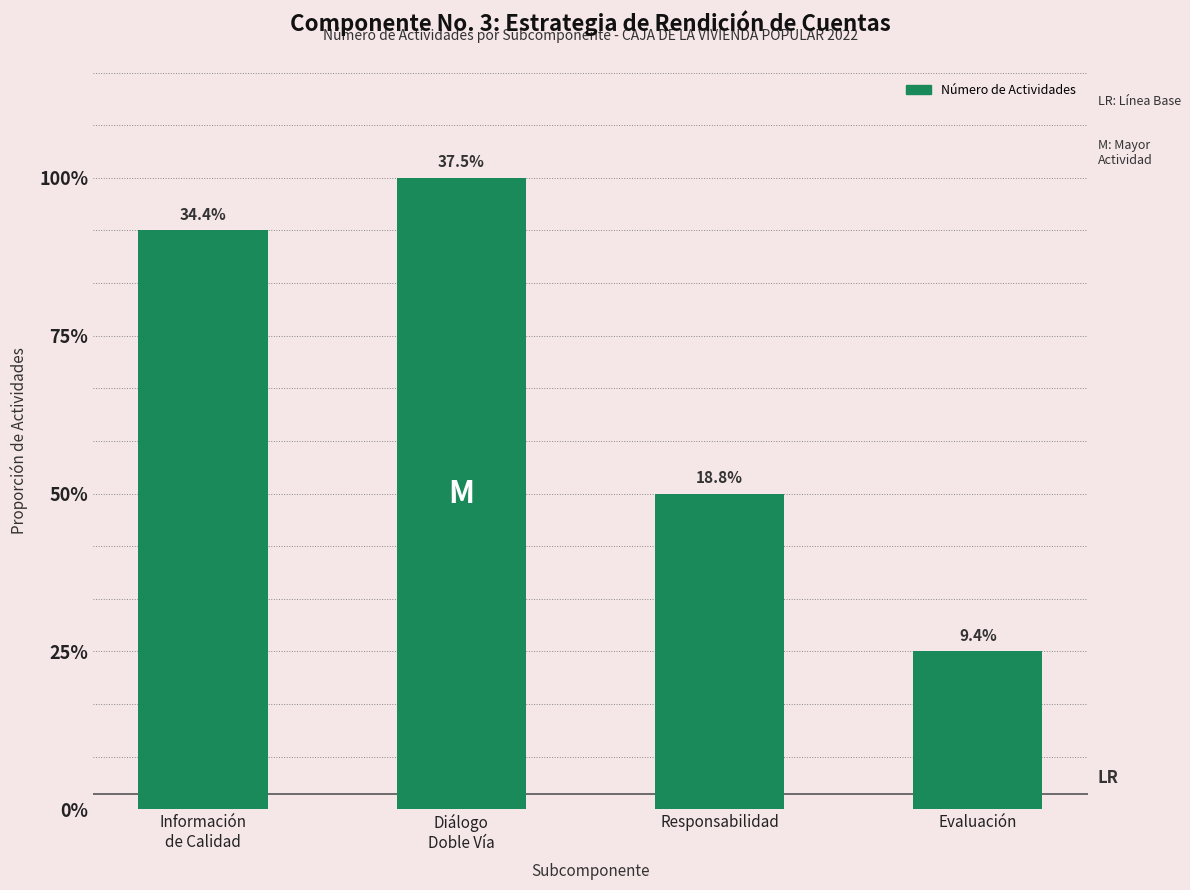

What is the value of the 2nd bar from the left?

12